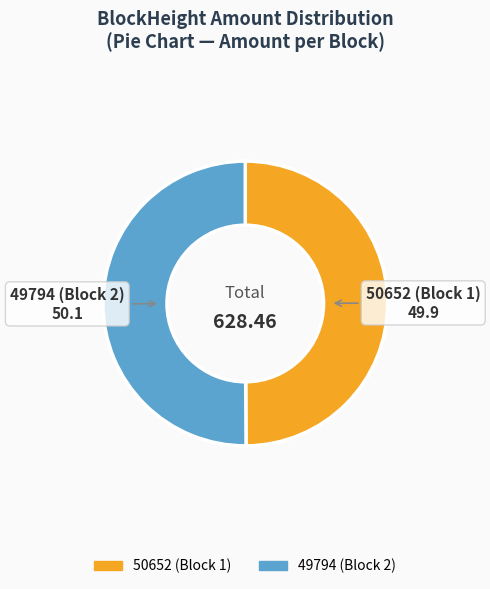

Approximately how many times larger is the value at 49794 (Block 2) compared to 50652 (Block 1)?

1.0